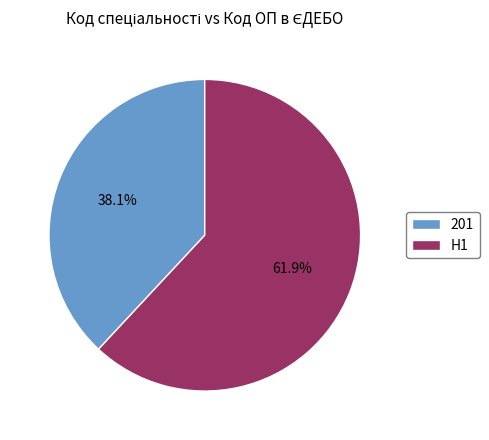

How many slices are in this pie chart?

2